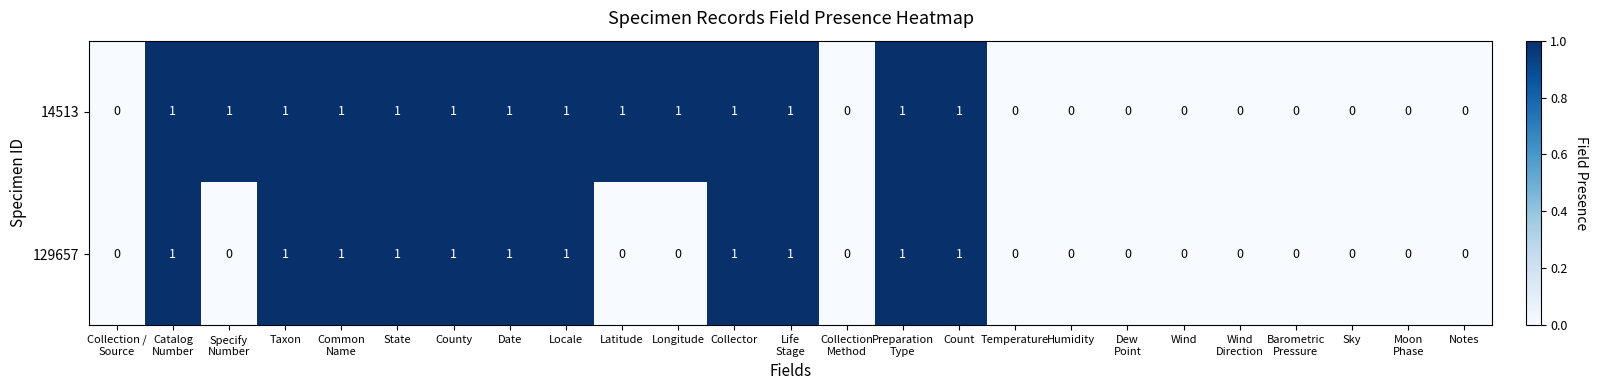

True or false: 14513 has a value of 2 at Count.

False